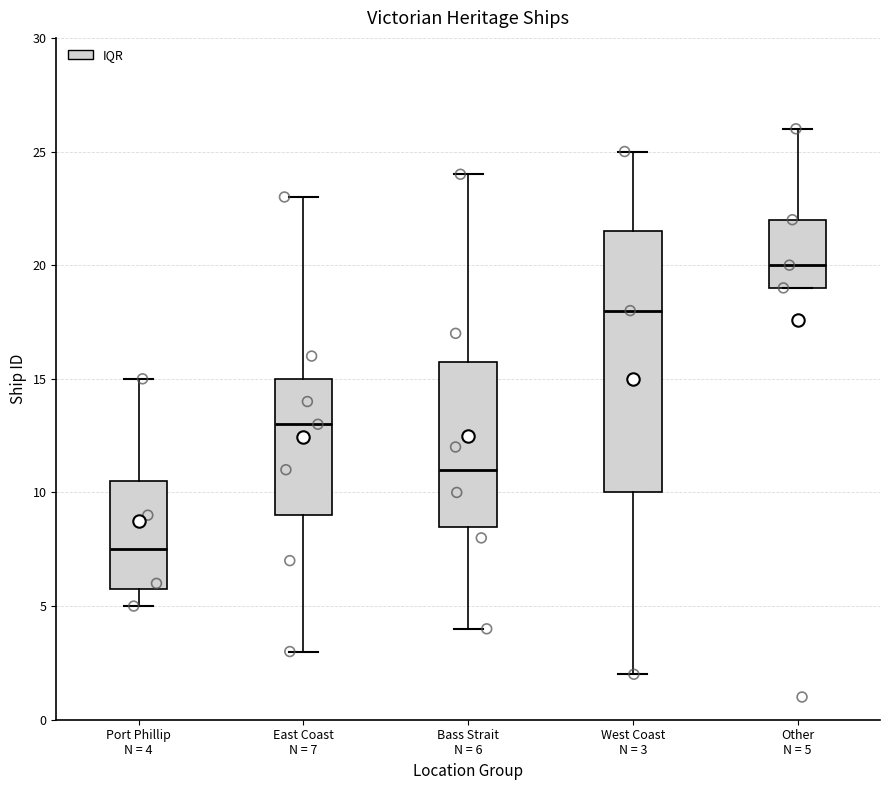

Comparing the boxes themselves (not the whiskers), which one is the tallest?

West Coast N = 3